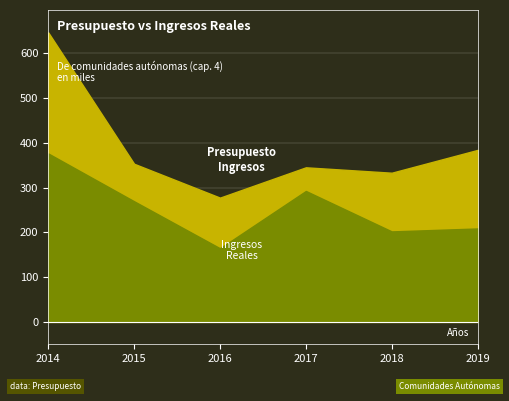

List the labels in order of Presupuesto Ingresos value, smallest first.

2016, 2018, 2017, 2015, 2019, 2014